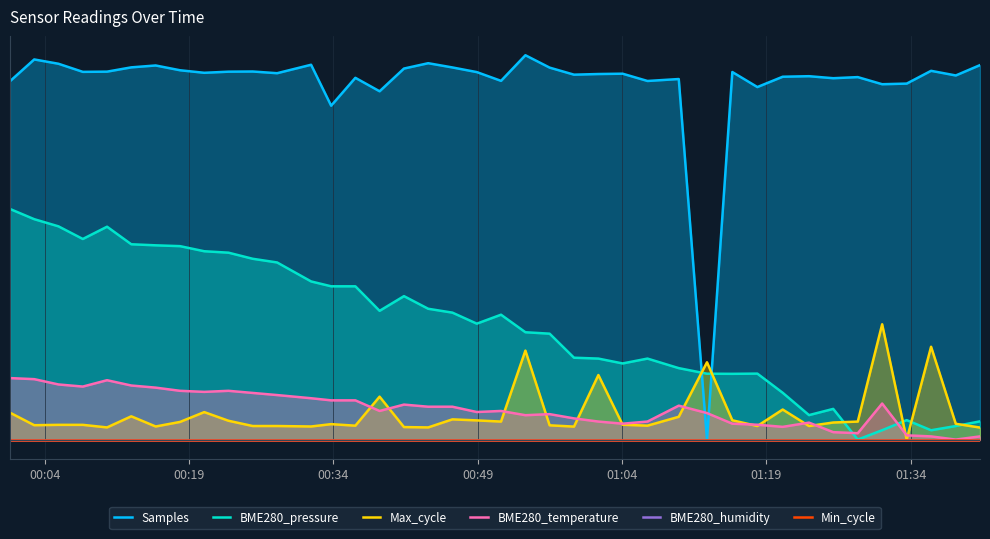

What are all the series names shown in the legend?

Samples, BME280_pressure, Max_cycle, BME280_temperature, BME280_humidity, Min_cycle